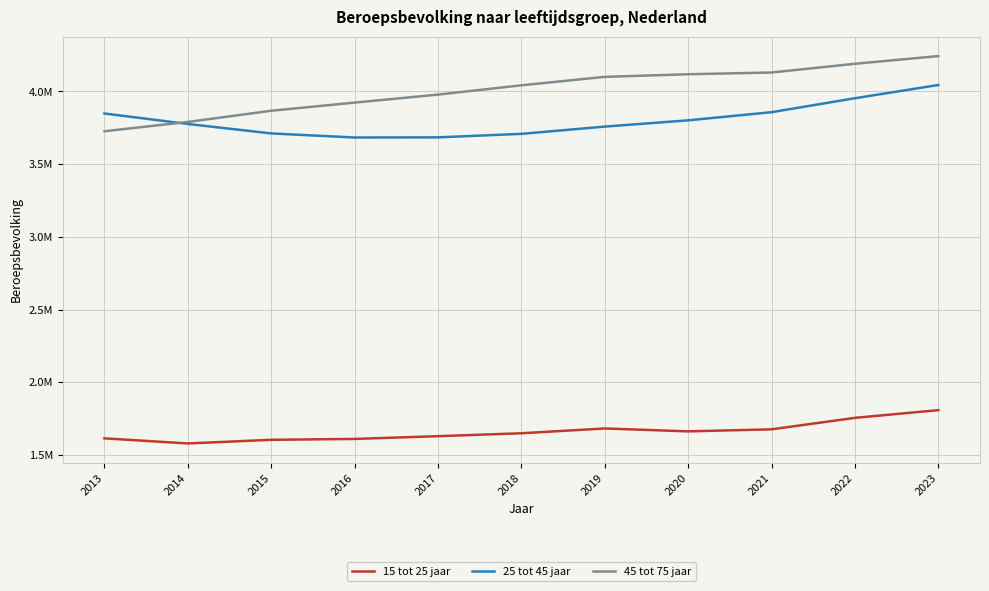

What is the spread (max minus min) of values at 2019?

2418000